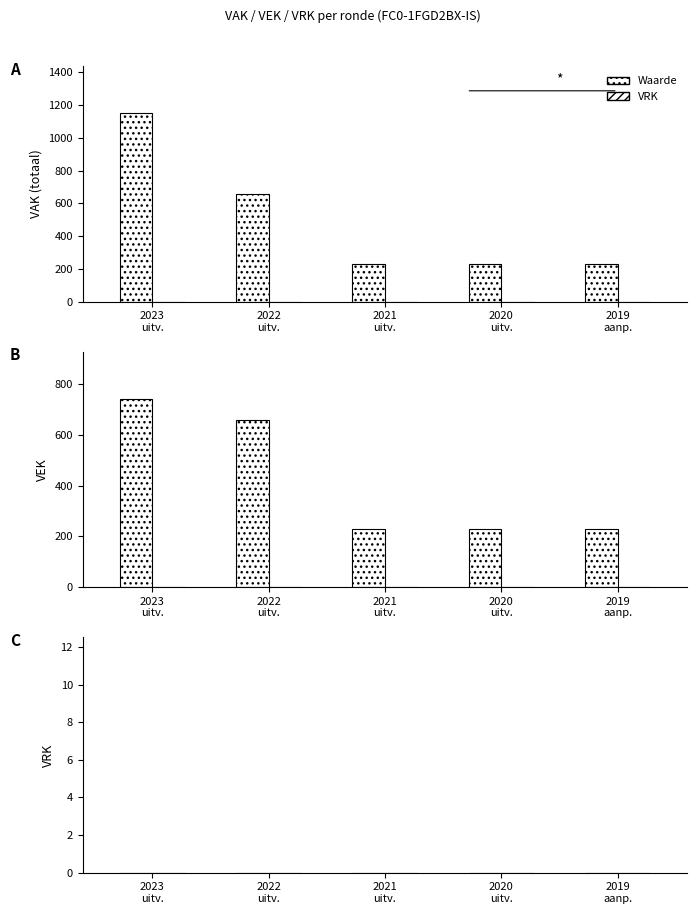

Which label corresponds to the largest value in the chart?

2023 uitv.